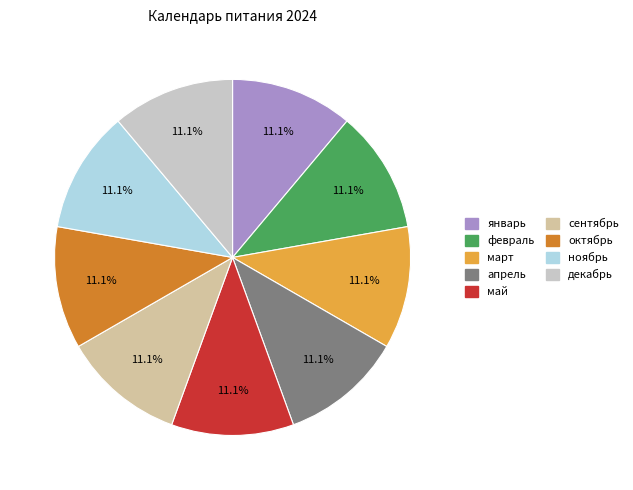

Does any single category account for the majority?

No